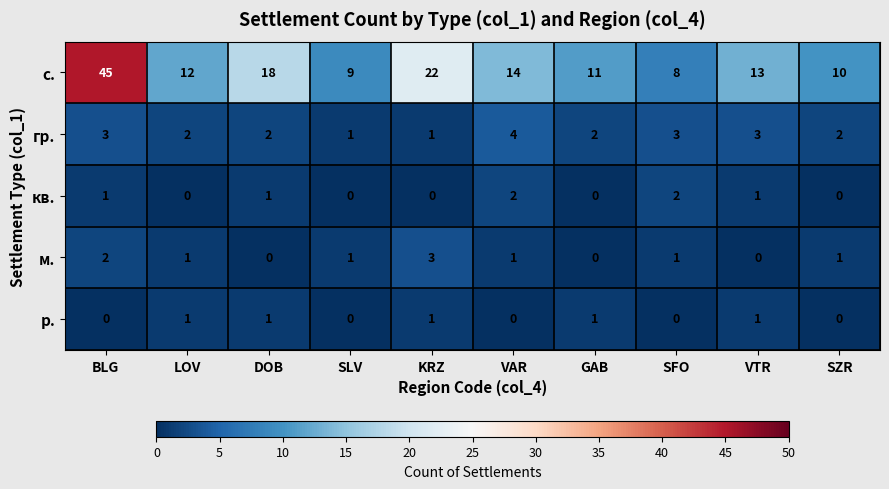

What is the difference between the maximum and minimum values in the м. series?

3